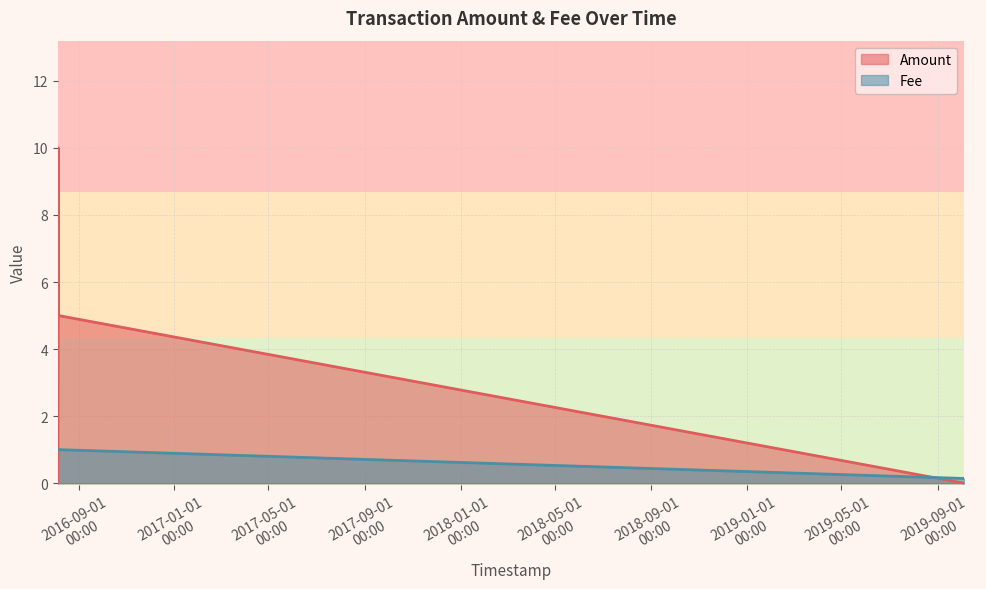

At 2019-10-04 14:30:44, list the series in order from smallest to largest.

Amount, Fee